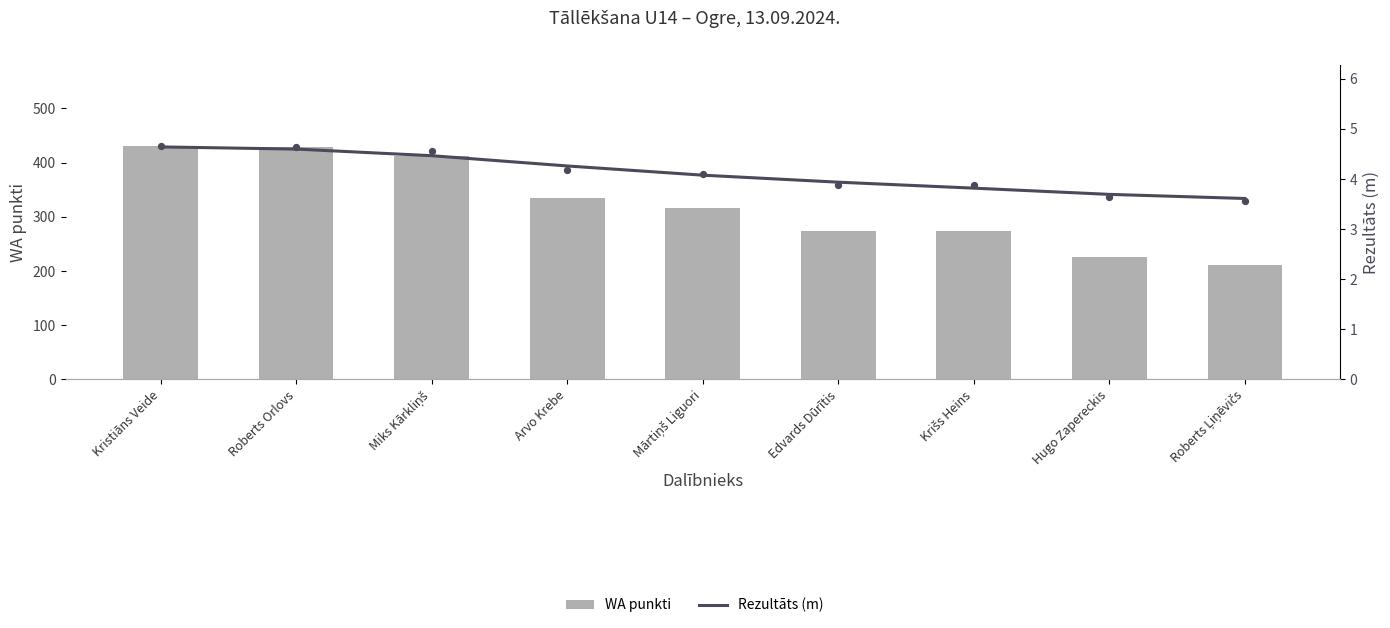

Which series has the widest spread of Y values?

WA punkti